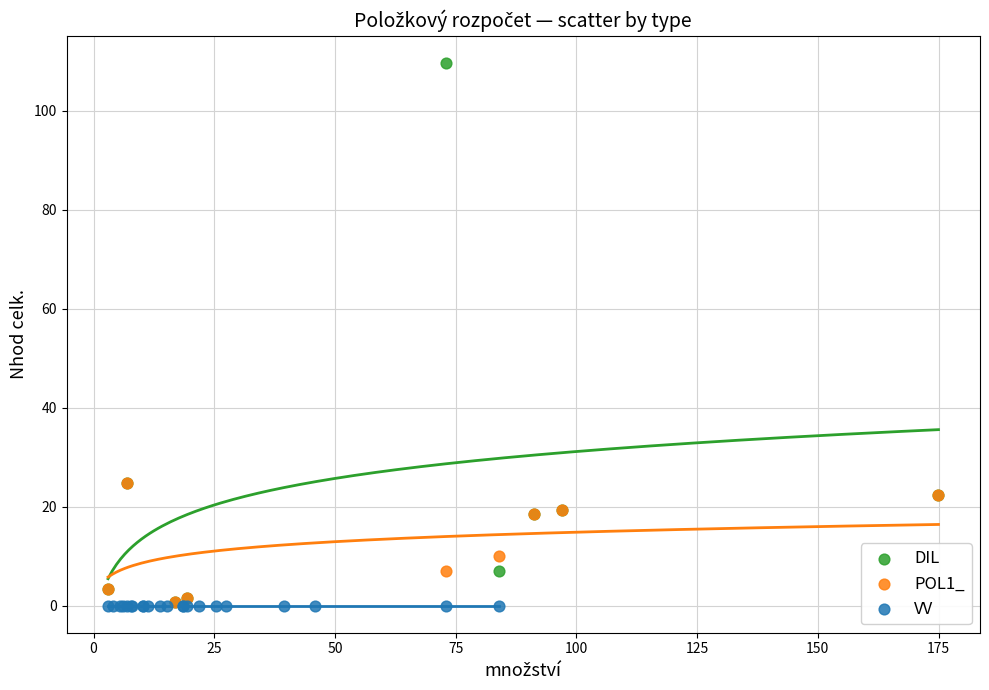

Which series reaches the maximum Y coordinate?

DIL